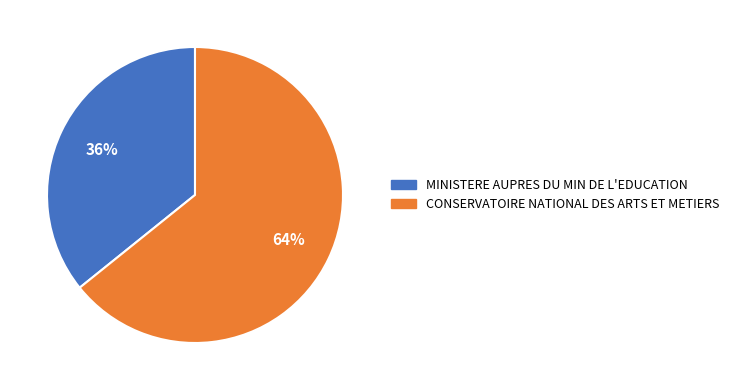

Rank the categories by value from highest to lowest.

CONSERVATOIRE NATIONAL DES ARTS ET METIERS, MINISTERE AUPRES DU MIN DE L'EDUCATION